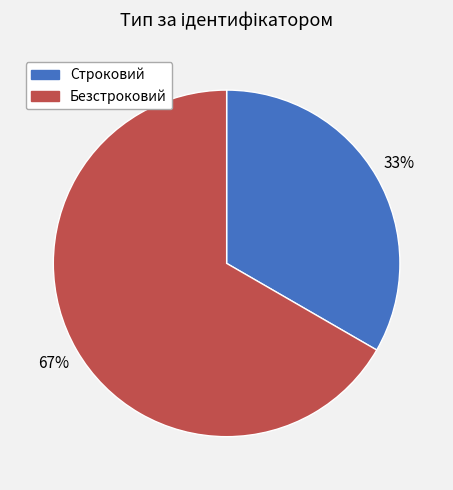

True or false: Безстроковий accounts for 80% of the total.

False